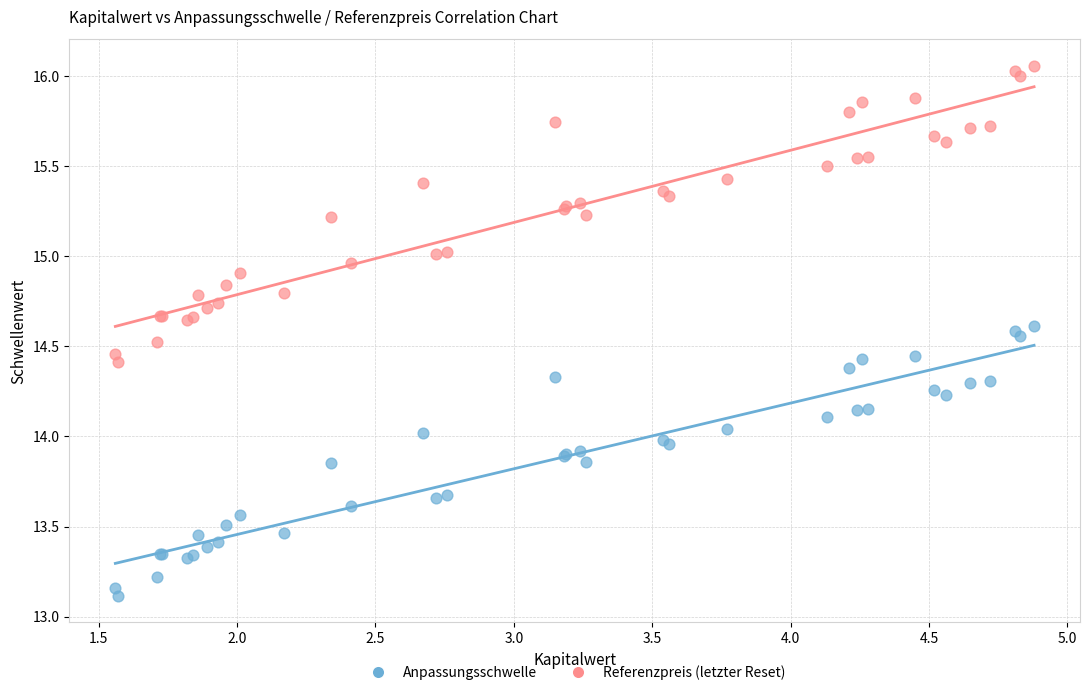

Which series contains the lowest Y value?

Anpassungsschwelle